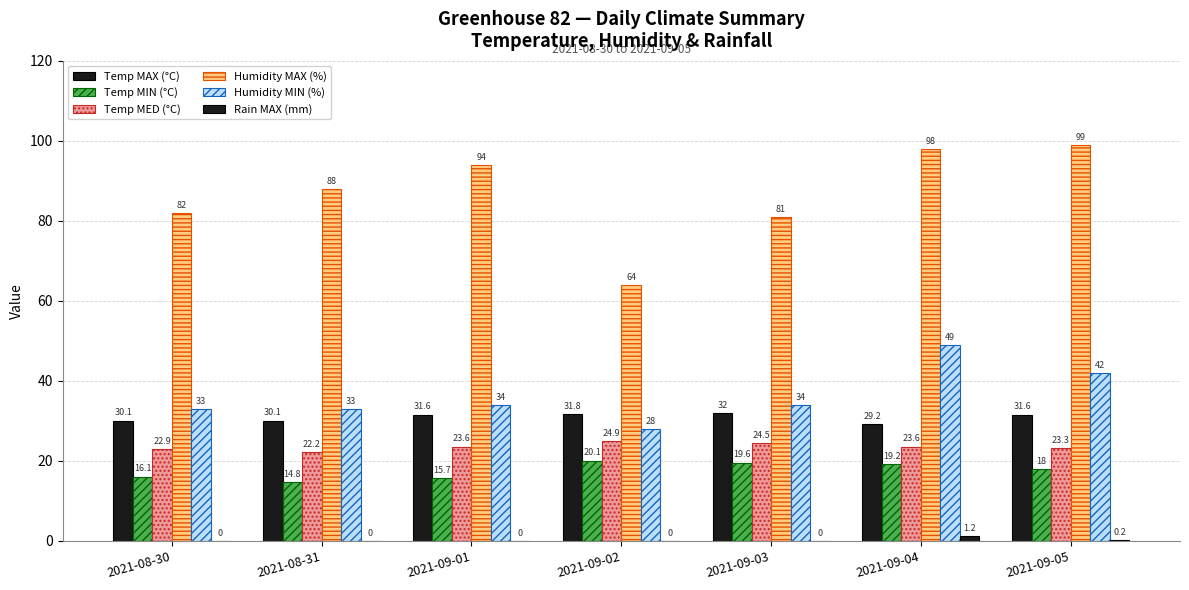

Count the number of data series in this chart.

6